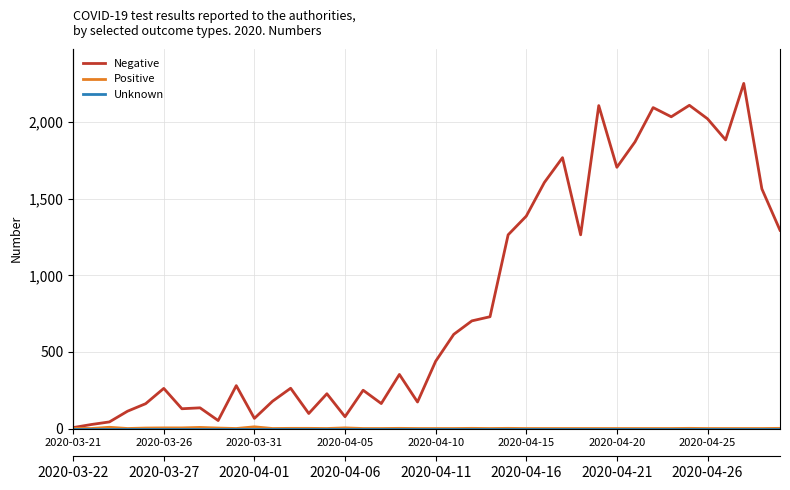

True or false: Unknown has more than 2 interior local peaks.

False